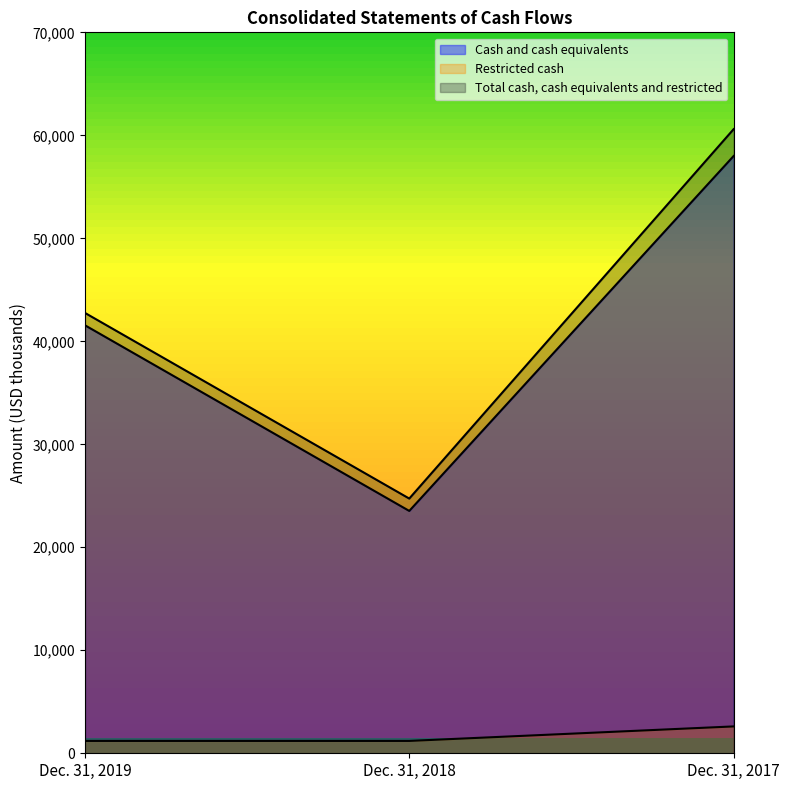

What is the sum of all Total cash, cash equivalents and restricted values?

128090